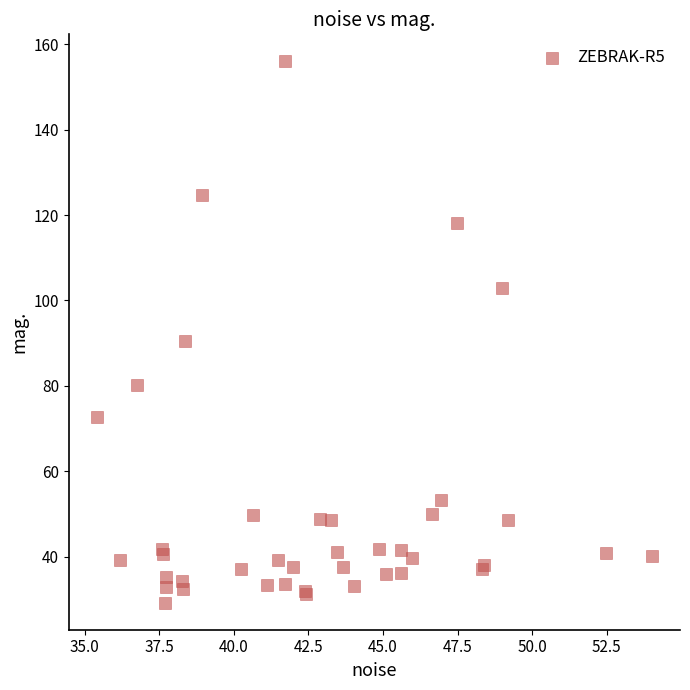

What Y value in the scatter plot is closest to 92?

90.4